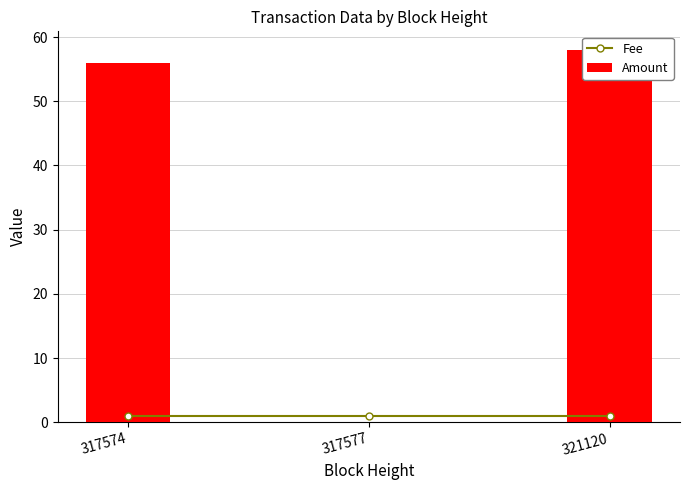

Reading left to right, transcribe all the data shown in this chart.

Fee: 317574=1	317577=1	321120=1
Amount: 317574=56	317577=0	321120=58